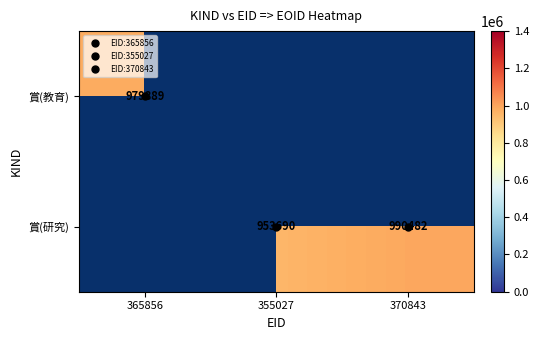

At which category does the chart reach its minimum across all series?

355027